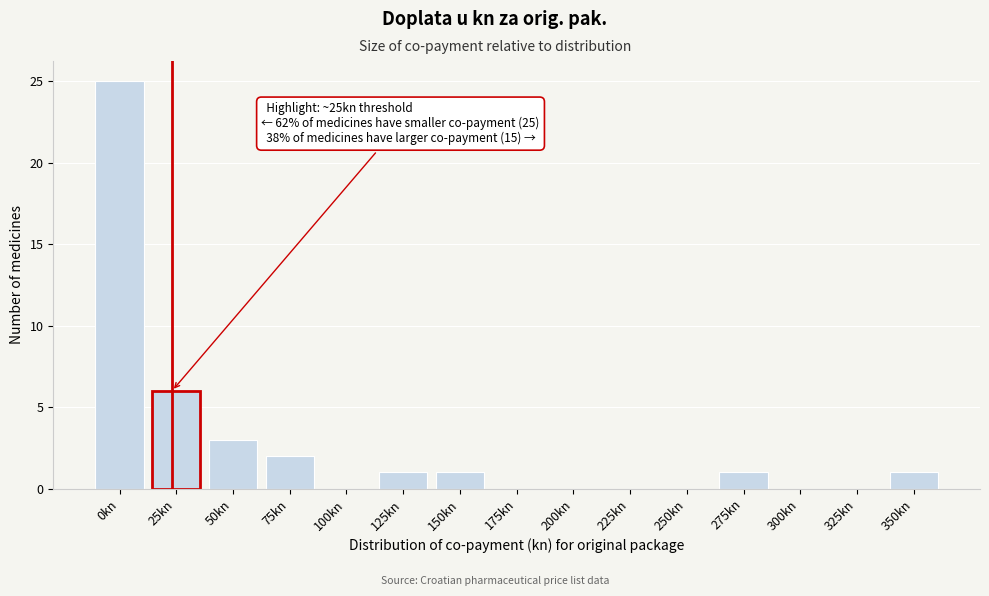

Reading right to left, what are all the values shown in this chart?

350kn=1	325kn=0	300kn=0	275kn=1	250kn=0	225kn=0	200kn=0	175kn=0	150kn=1	125kn=1	100kn=0	75kn=2	50kn=3	25kn=6	0kn=25